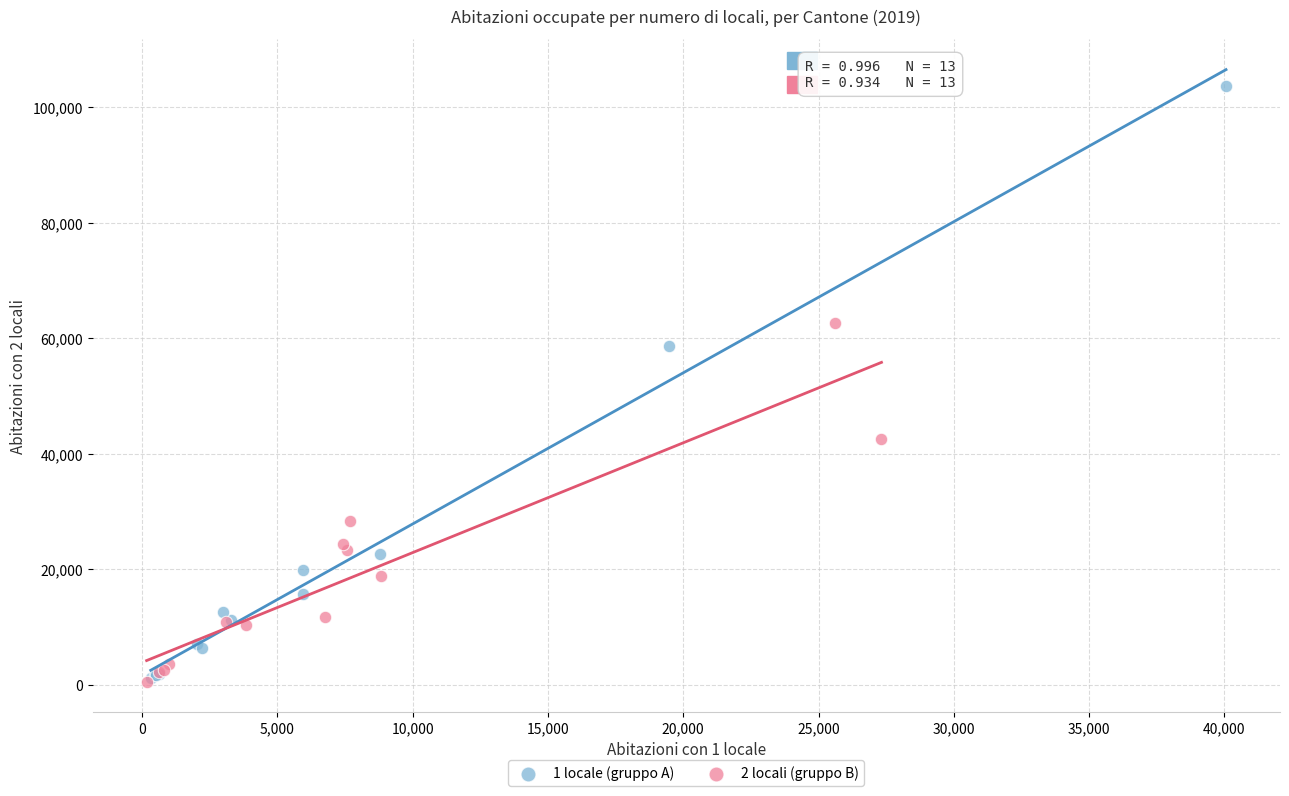

What are all the series names shown in the legend?

1 locale (gruppo A), 2 locali (gruppo B)